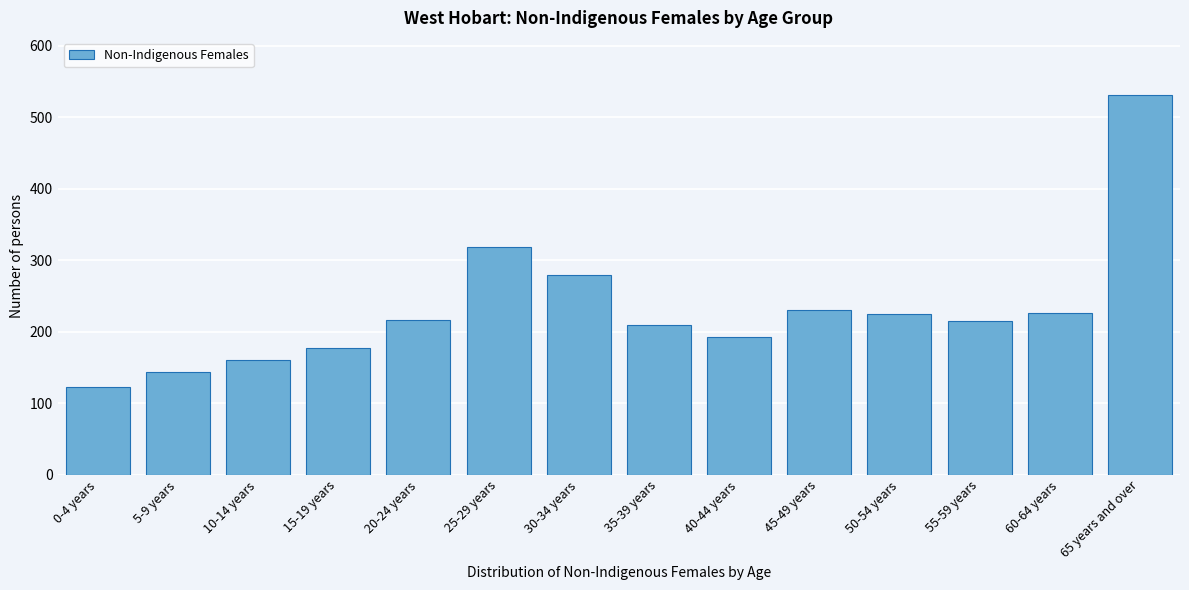

Between 15-19 years and 0-4 years, which is larger?

15-19 years